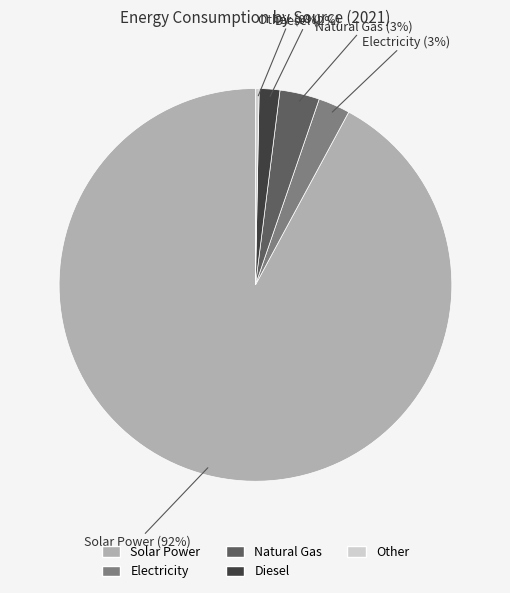

Does any single category account for the majority?

Yes